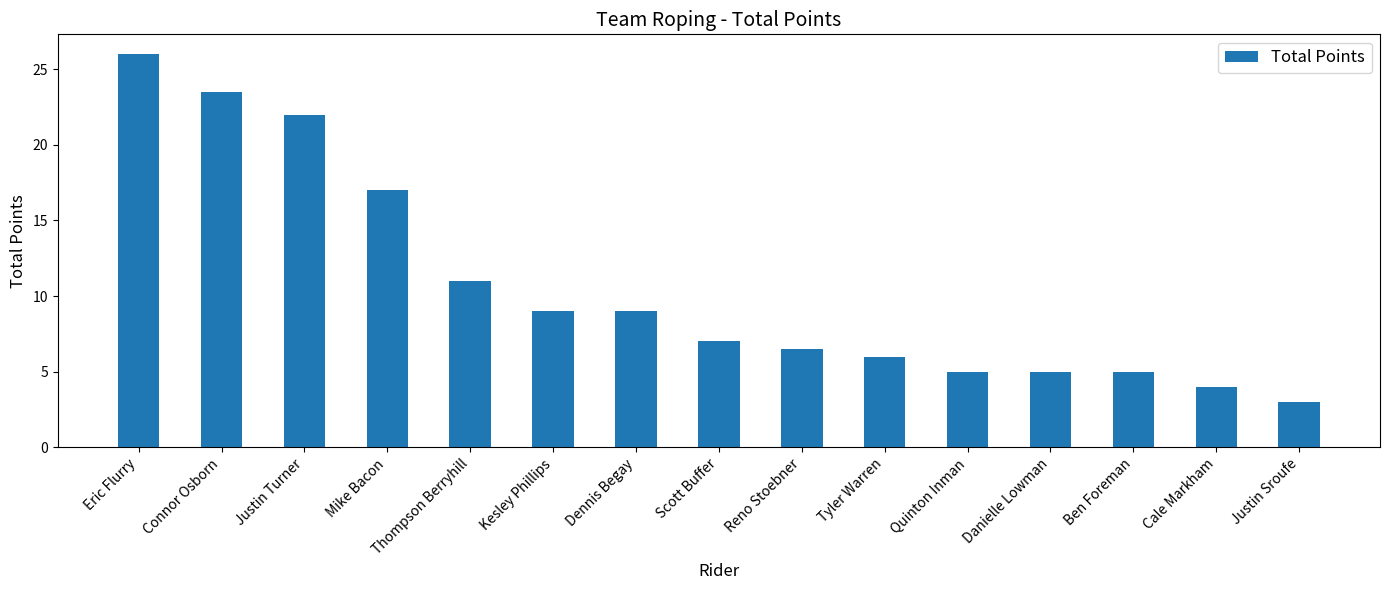

How many distinct data groups are displayed?

1